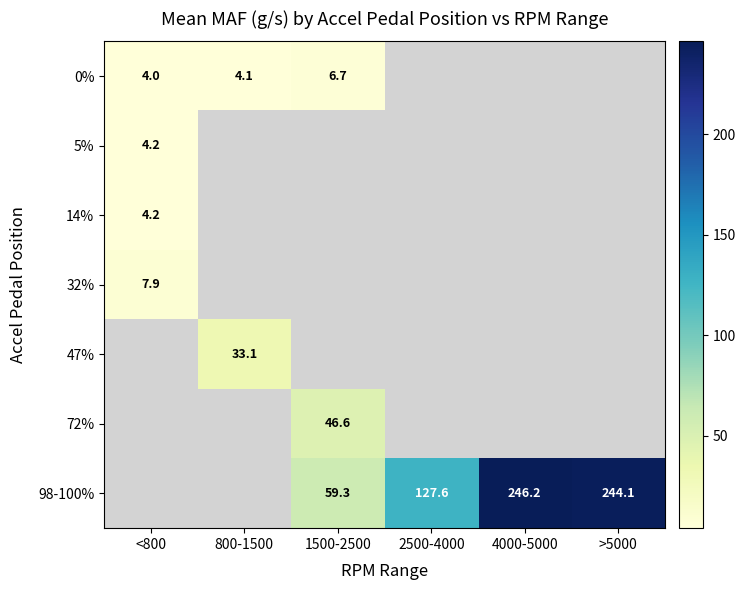

Between 4000-5000 and <800, which is larger?

<800